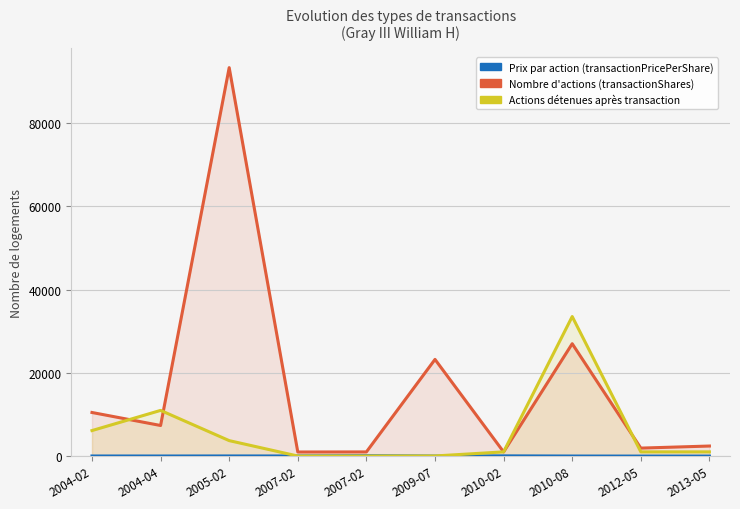

What is the highest value of the transactionShares series?

93365.0